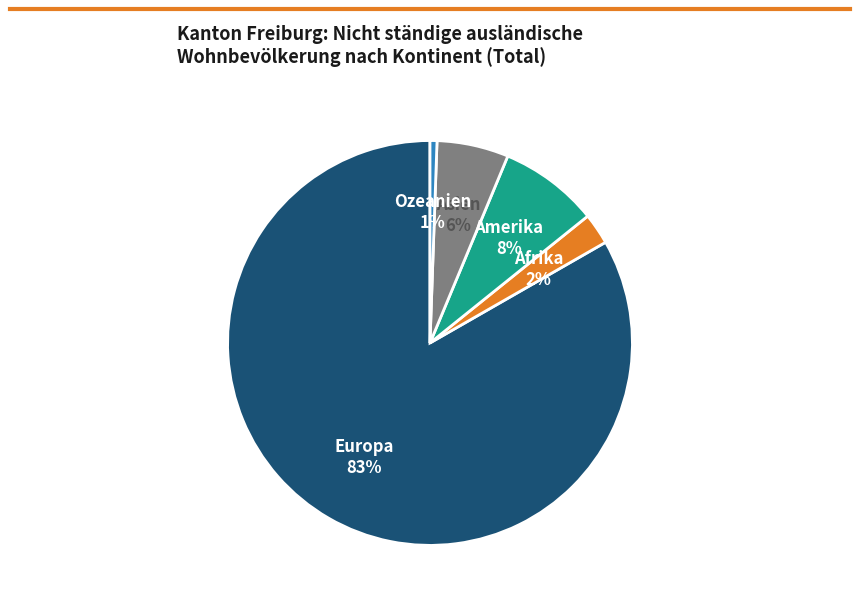

Is there any slice that represents more than half of the pie?

Yes